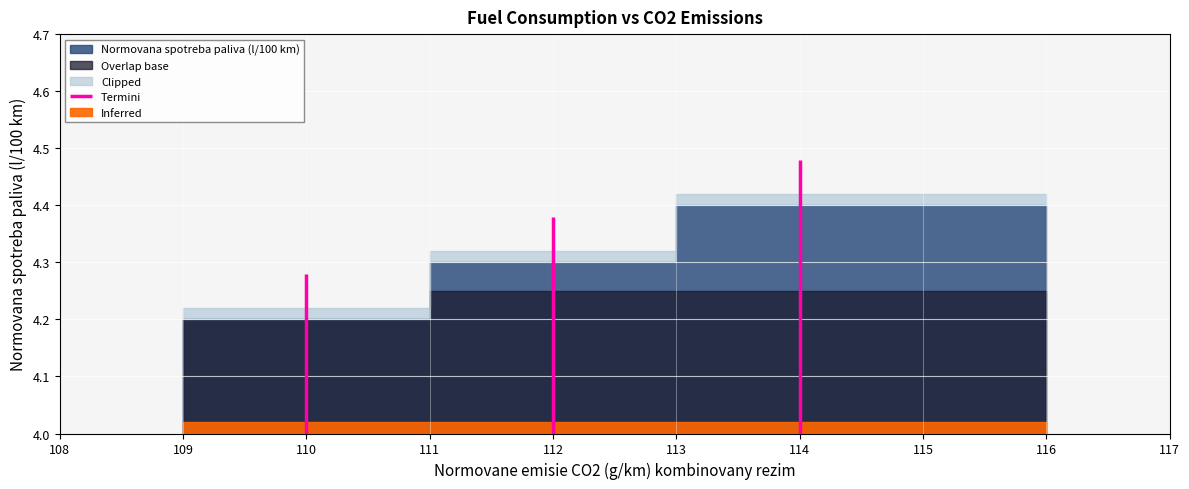

What value does the data have at 114?

4.4